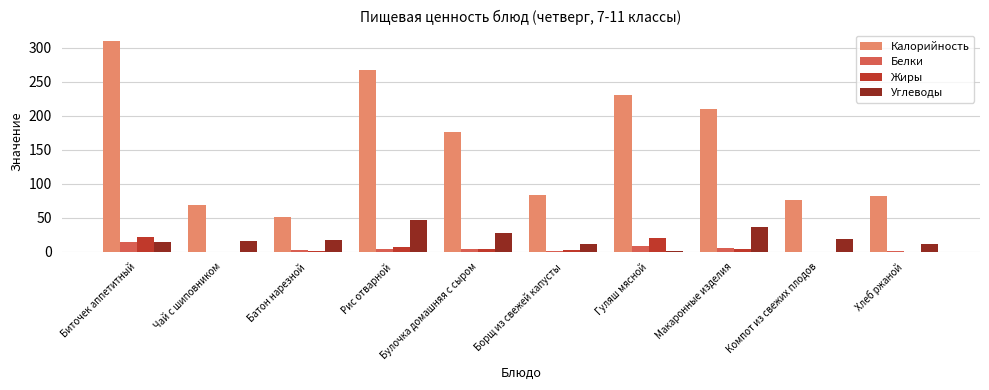

Between Батон нарезной and Гуляш мясной, which series saw the biggest shift?

Калорийность